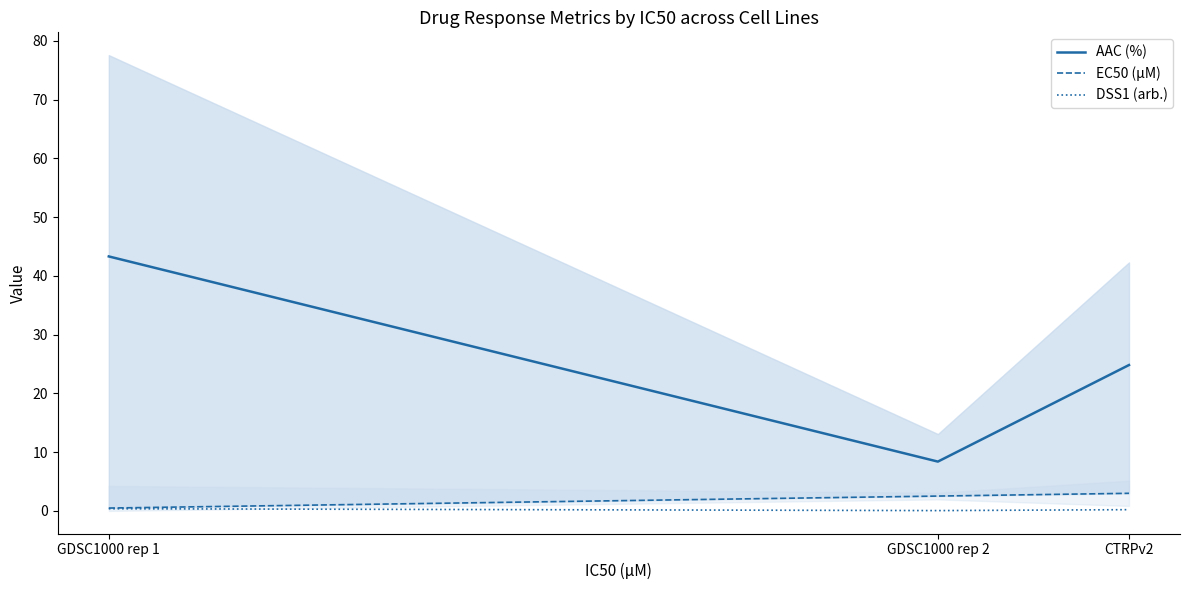

What is the label of the 2nd point from the left?

GDSC1000 rep 2